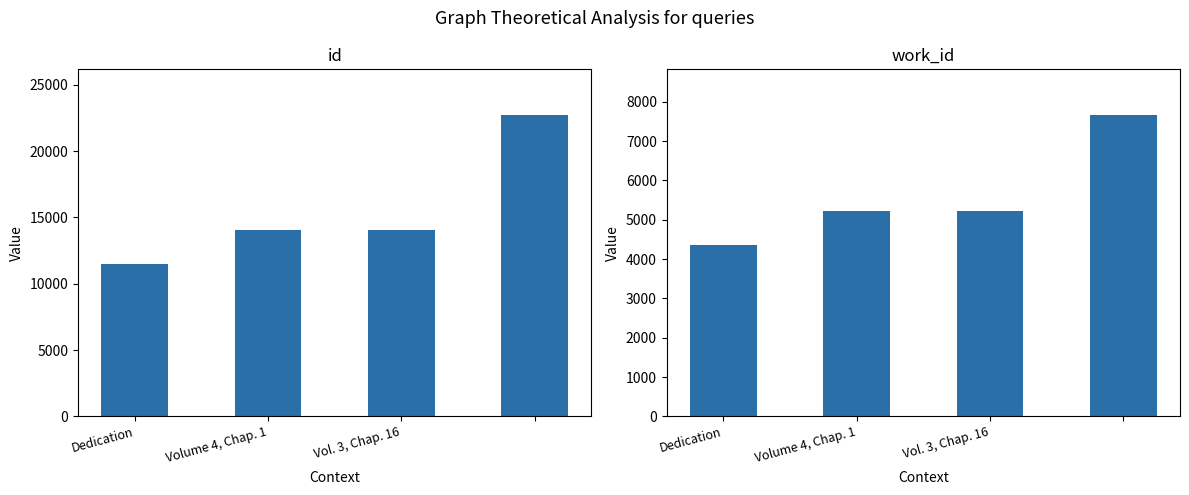

Which series has the largest total across all categories?

id